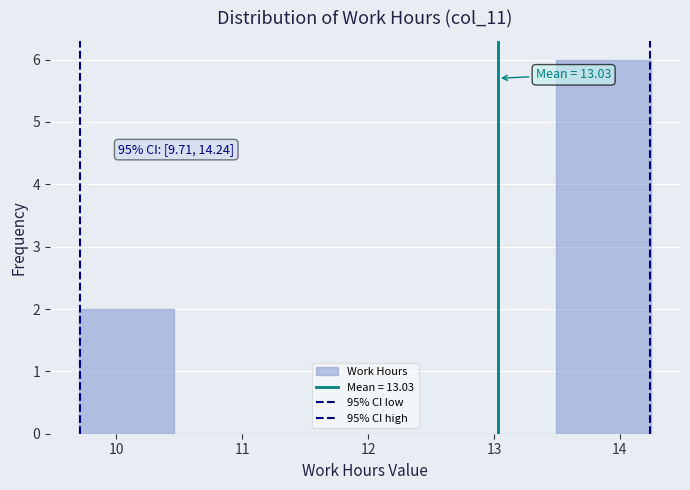

Over which range of the x-axis is the bar tallest?

13.5 to 14.3